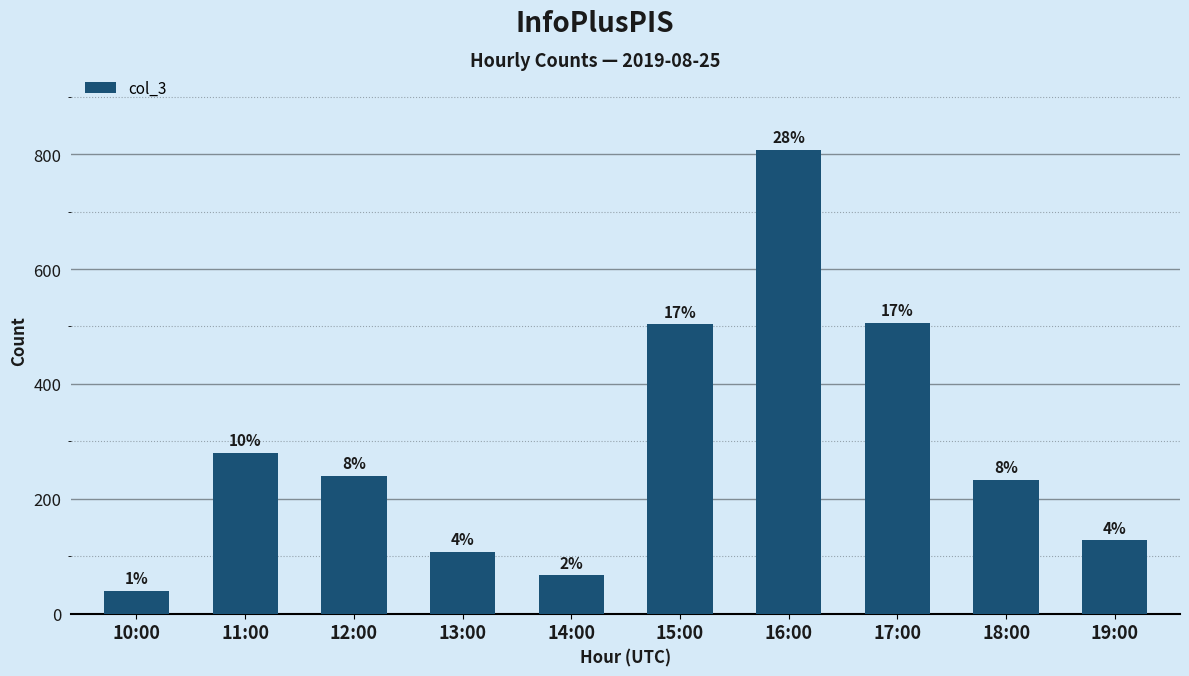

What is the minimum value shown in the chart?

40